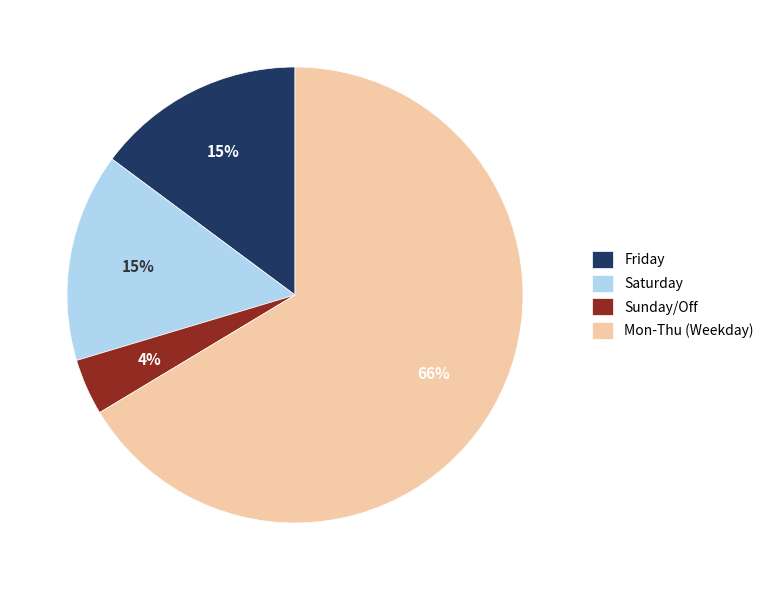

How many slices are in this pie chart?

4